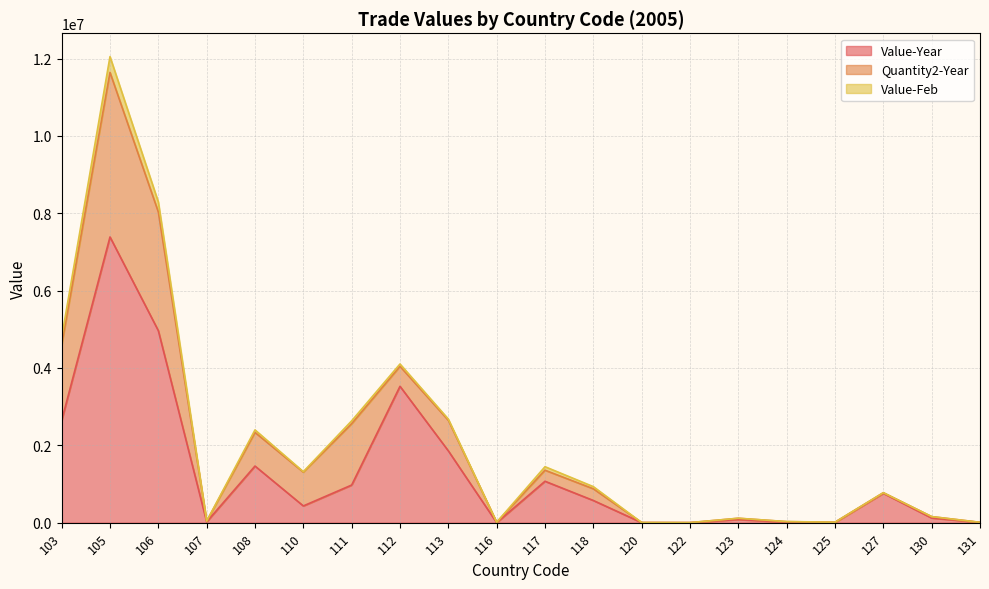

What is the sum of all Quantity2-Year values?

14642831